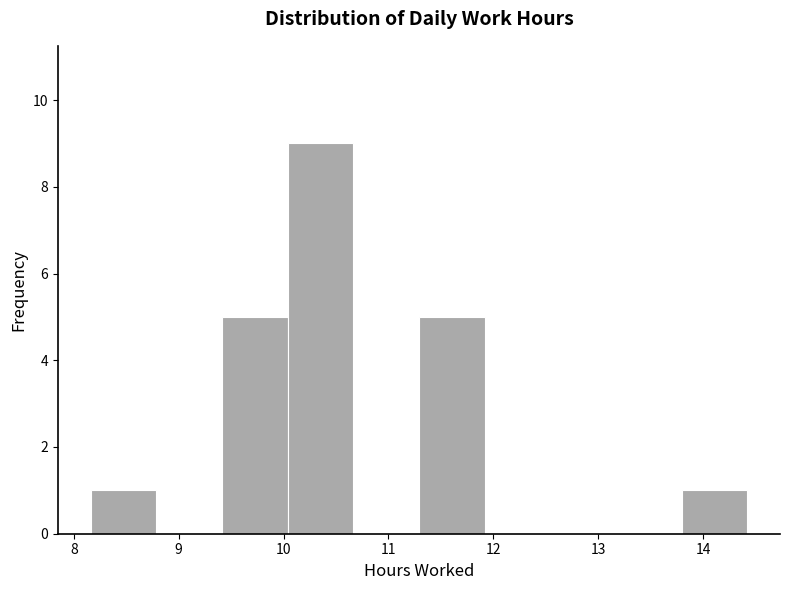

What is the height of the bar covering 9.4 to 10.0 on the x-axis? Neither the bar edges nor the heights are printed on the chart, so give them approximately, as read against the axes.

5